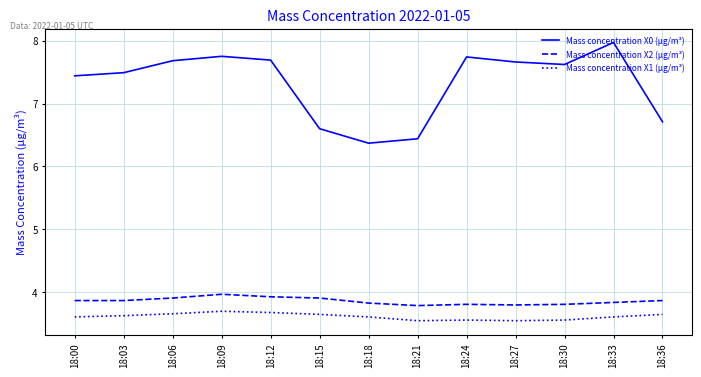

Is the value of Mass concentration X1 (μg/m³) at 18:30 greater than the value of Mass concentration X2 (μg/m³) at 18:36?

No